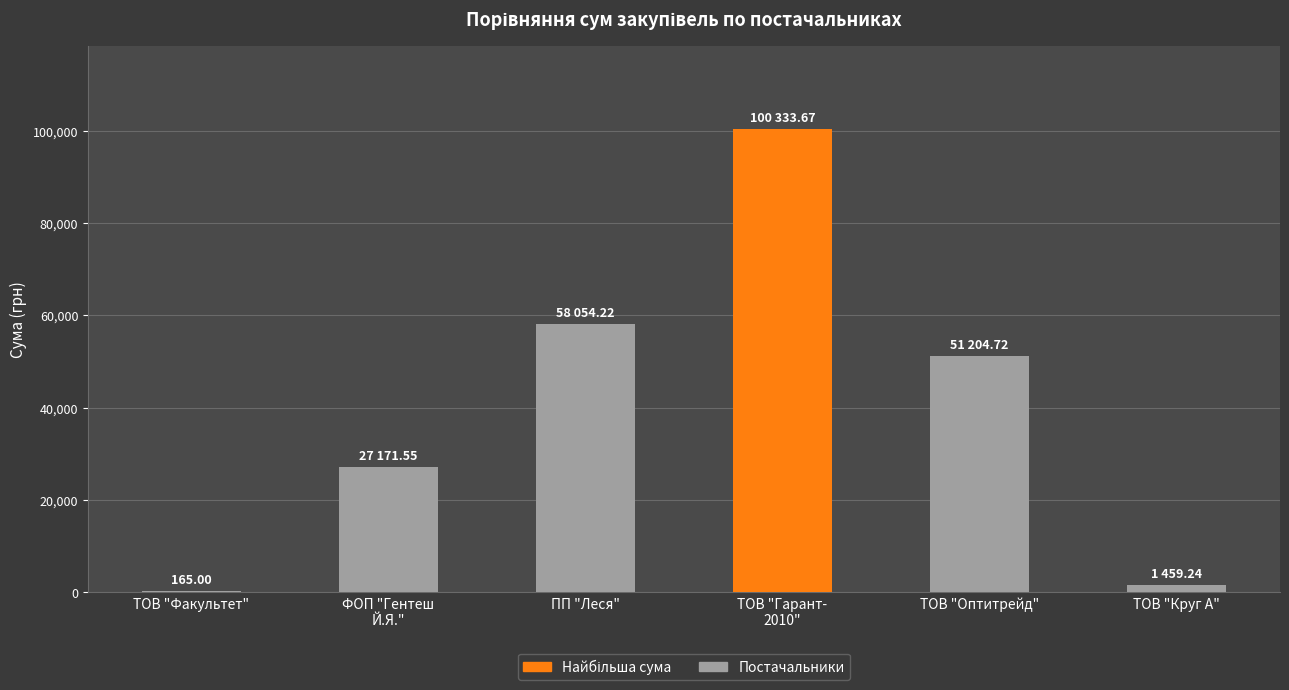

Which has a higher value, ТОВ "Круг А" or ПП "Леся"?

ПП "Леся"